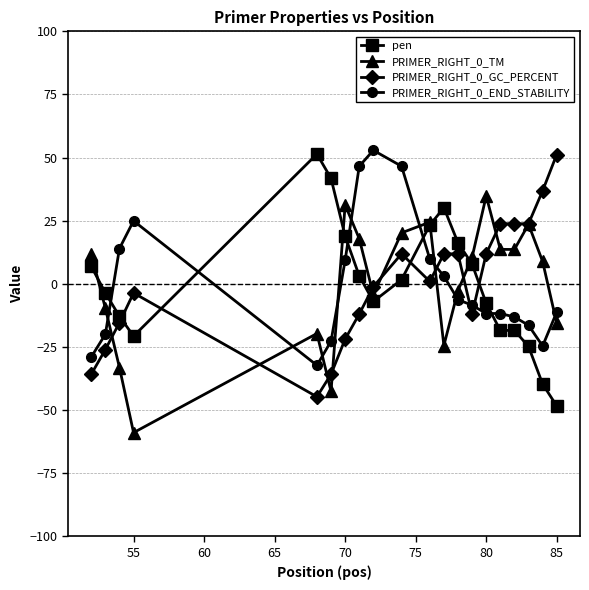

What are all the series names shown in the legend?

pen, PRIMER_RIGHT_0_TM, PRIMER_RIGHT_0_GC_PERCENT, PRIMER_RIGHT_0_END_STABILITY